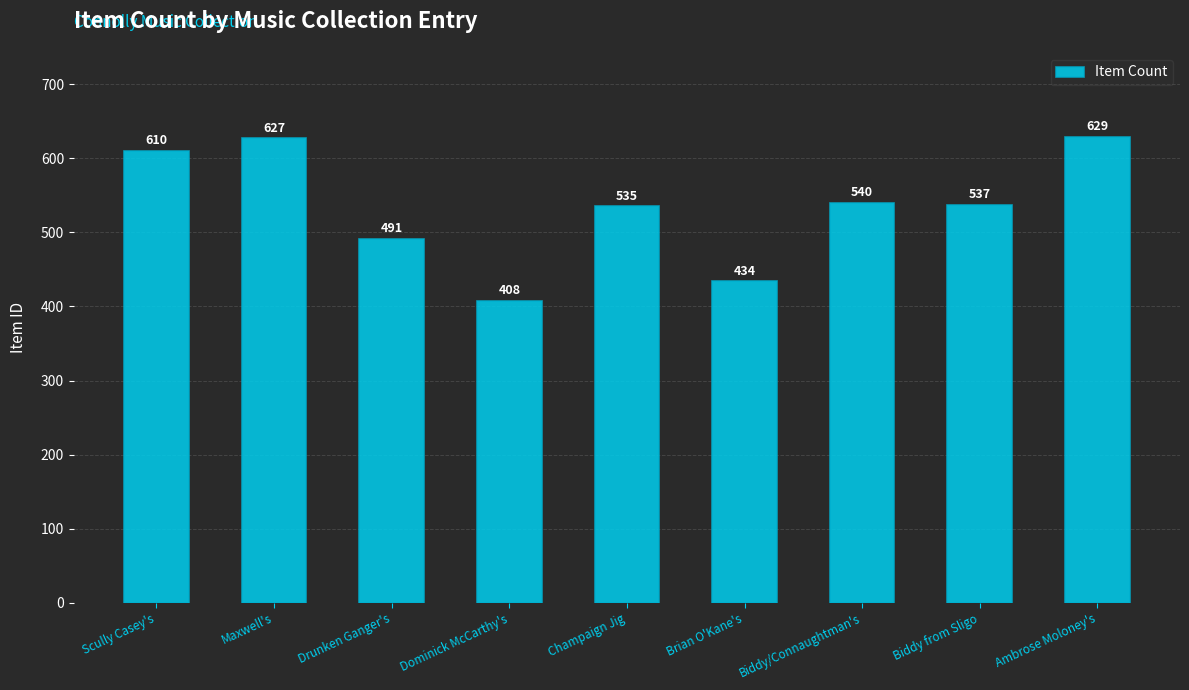

What is the value of the 5th bar from the left?

535